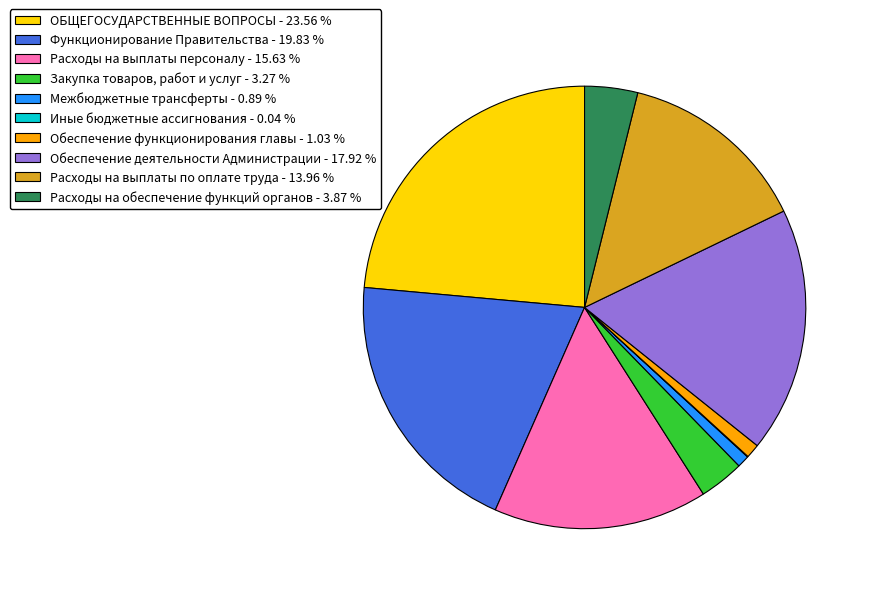

Does ОБЩЕГОСУДАРСТВЕННЫЕ ВОПРОСЫ - 23.56 % represent more than half of the total?

No